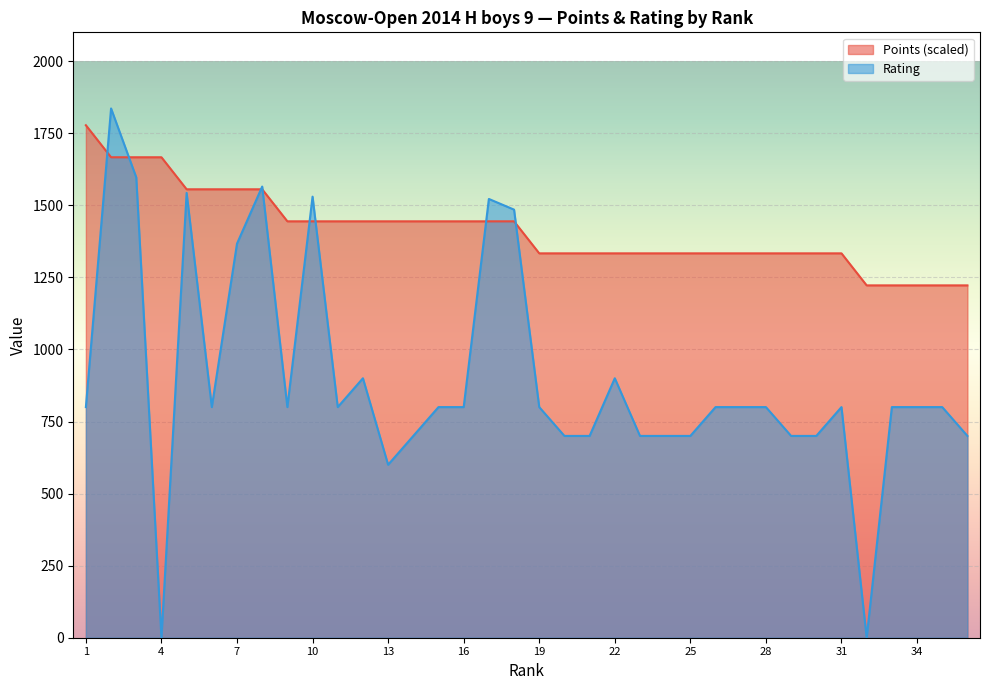

Between 27 and 8, which is larger?

8